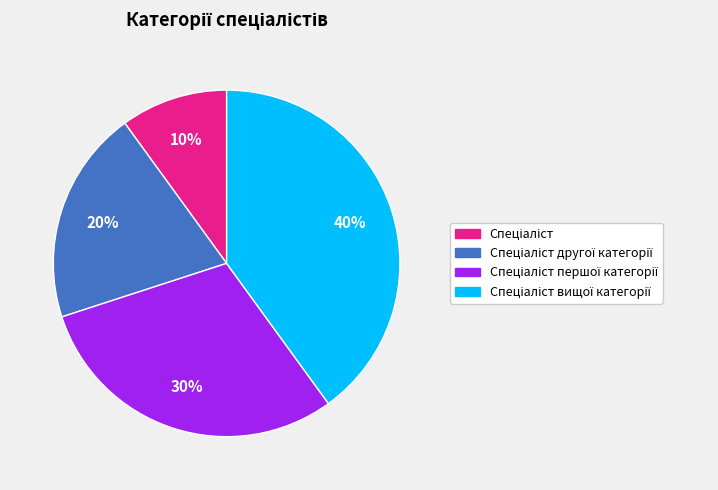

To the nearest percent, what is the difference between the largest and smallest slice percentages?

30%